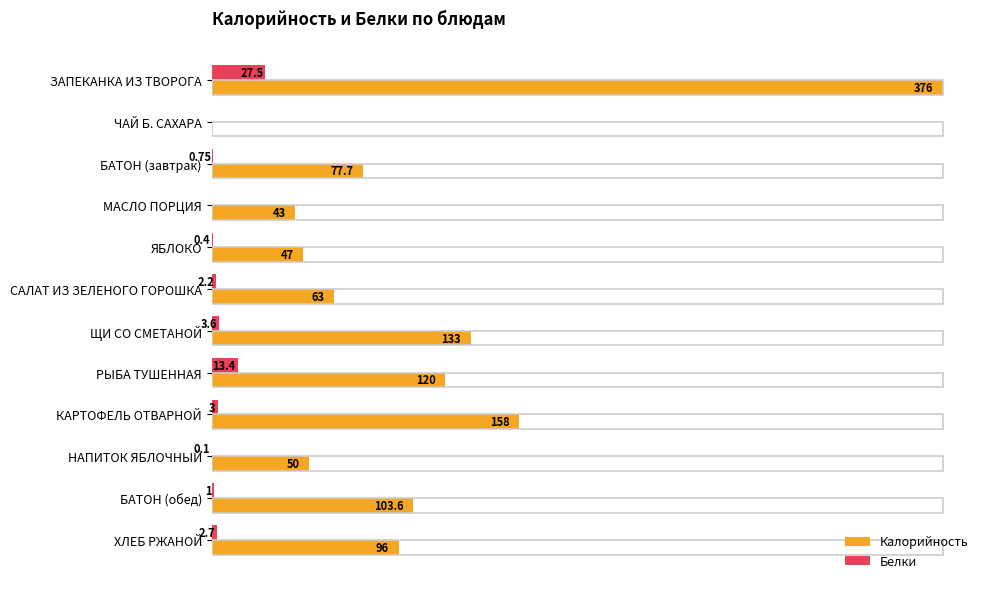

Where is Калорийность nearest to the value 188?

КАРТОФЕЛЬ ОТВАРНОЙ